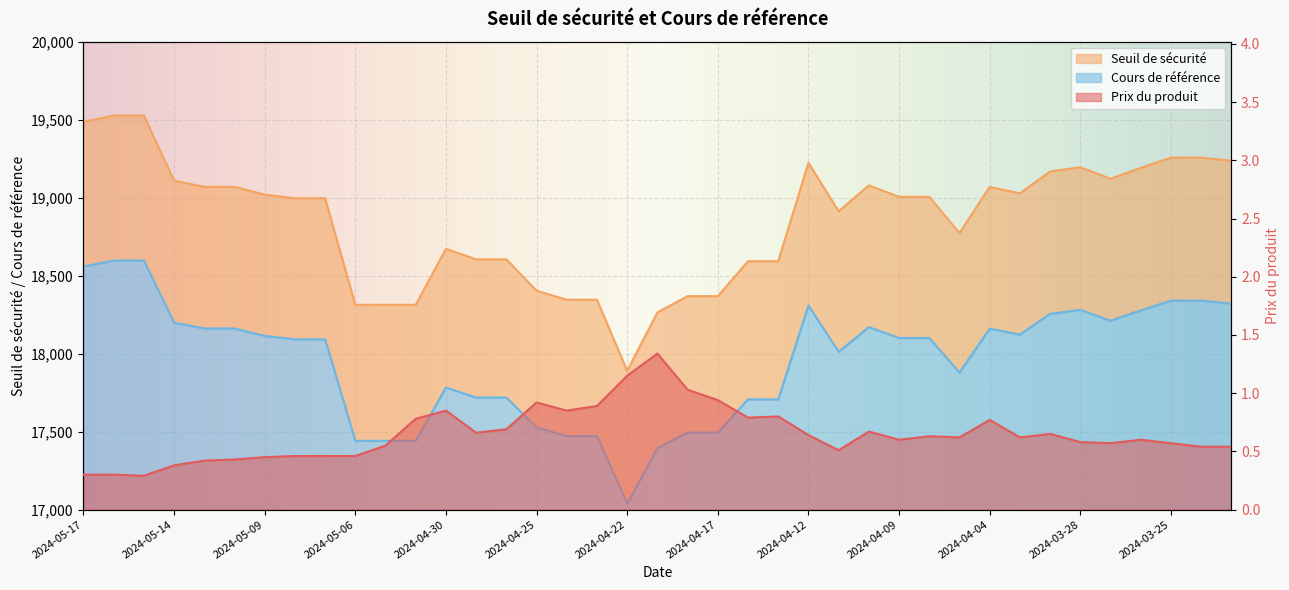

Reading right to left, what are all the values shown in this chart?

Prix du produit: 2024-03-21=0.5	2024-03-22=0.5	2024-03-25=0.6	2024-03-26=0.6	2024-03-27=0.6	2024-03-28=0.6	2024-04-02=0.7	2024-04-03=0.6	2024-04-04=0.8	2024-04-05=0.6	2024-04-08=0.6	2024-04-09=0.6	2024-04-10=0.7	2024-04-11=0.5	2024-04-12=0.6	2024-04-15=0.8	2024-04-16=0.8	2024-04-17=0.9	2024-04-18=1.0	2024-04-19=1.3	2024-04-22=1.1	2024-04-23=0.9	2024-04-24=0.8	2024-04-25=0.9	2024-04-26=0.7	2024-04-29=0.7	2024-04-30=0.8	2024-05-02=0.8	2024-05-03=0.6	2024-05-06=0.5	2024-05-07=0.5	2024-05-08=0.5	2024-05-09=0.5	2024-05-10=0.4	2024-05-13=0.4	2024-05-14=0.4	2024-05-15=0.3	2024-05-16=0.3	2024-05-17=0.3
Seuil de sécurité: 2024-03-21=19236.4	2024-03-22=19256.4	2024-03-25=19256.4	2024-03-26=19190.9	2024-03-27=19121.1	2024-03-28=19194.9	2024-04-02=19167.4	2024-04-03=19027.9	2024-04-04=19068.2	2024-04-05=18772.7	2024-04-08=19005.2	2024-04-09=19005.2	2024-04-10=19078.4	2024-04-11=18912.2	2024-04-12=19223.4	2024-04-15=18592.2	2024-04-16=18592.2	2024-04-17=18368.3	2024-04-18=18368.3	2024-04-19=18264.0	2024-04-22=17889.5	2024-04-23=18345.0	2024-04-24=18345.0	2024-04-25=18403.1	2024-04-26=18604.2	2024-04-29=18604.2	2024-04-30=18671.9	2024-05-02=18312.7	2024-05-03=18312.7	2024-05-06=18312.7	2024-05-07=18996.0	2024-05-08=18996.0	2024-05-09=19019.1	2024-05-10=19069.2	2024-05-13=19069.2	2024-05-14=19108.5	2024-05-15=19526.5	2024-05-16=19526.5	2024-05-17=19485.9
Cours de référence: 2024-03-21=18320.4	2024-03-22=18339.4	2024-03-25=18339.4	2024-03-26=18277.1	2024-03-27=18210.5	2024-03-28=18280.8	2024-04-02=18254.7	2024-04-03=18121.8	2024-04-04=18160.2	2024-04-05=17878.8	2024-04-08=18100.2	2024-04-09=18100.2	2024-04-10=18169.9	2024-04-11=18011.7	2024-04-12=18308.0	2024-04-15=17706.8	2024-04-16=17706.8	2024-04-17=17493.6	2024-04-18=17493.6	2024-04-19=17394.3	2024-04-22=17037.6	2024-04-23=17471.5	2024-04-24=17471.5	2024-04-25=17526.8	2024-04-26=17718.3	2024-04-29=17718.3	2024-04-30=17782.7	2024-05-02=17440.7	2024-05-03=17440.7	2024-05-06=17440.7	2024-05-07=18091.4	2024-05-08=18091.4	2024-05-09=18113.5	2024-05-10=18161.2	2024-05-13=18161.2	2024-05-14=18198.6	2024-05-15=18596.7	2024-05-16=18596.7	2024-05-17=18558.0